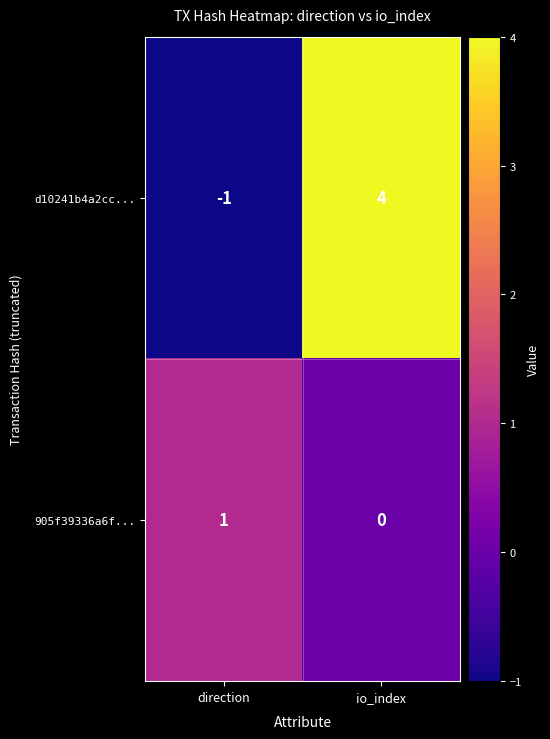

True or false: 905f39336a6f... has a value of 1 at io_index.

False